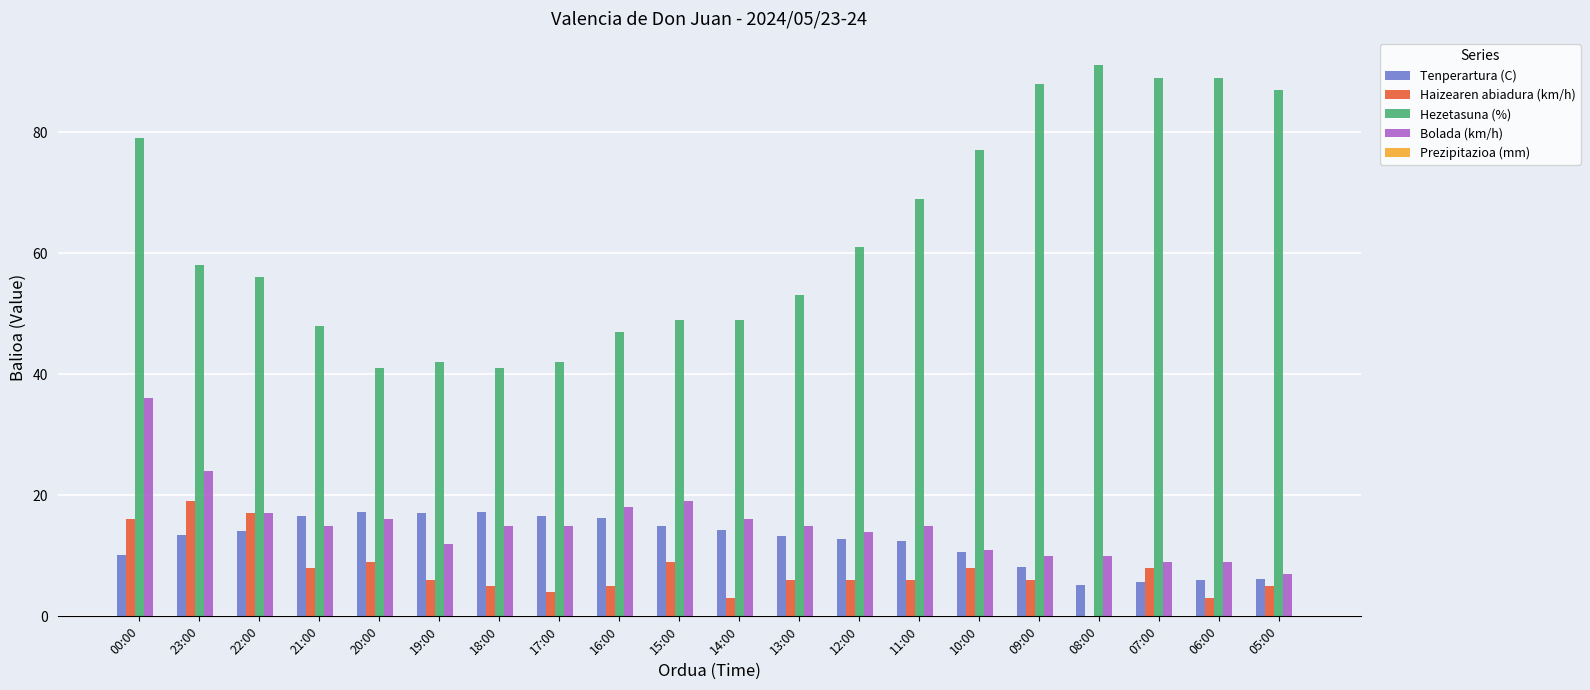

Which series has the largest total across all categories?

Hezetasuna (%)